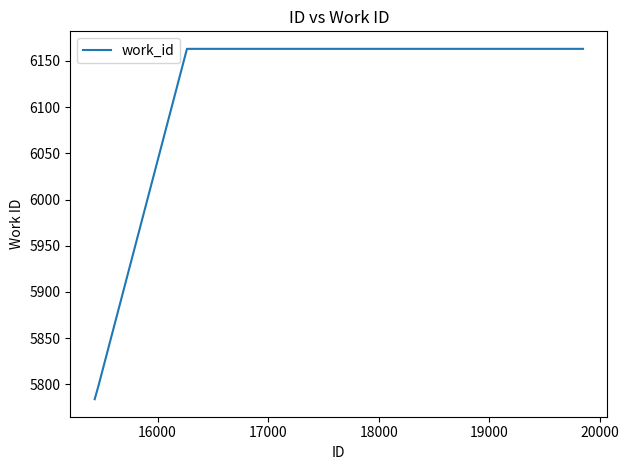

True or false: there are more than 2 points higher than both neighbors.

False